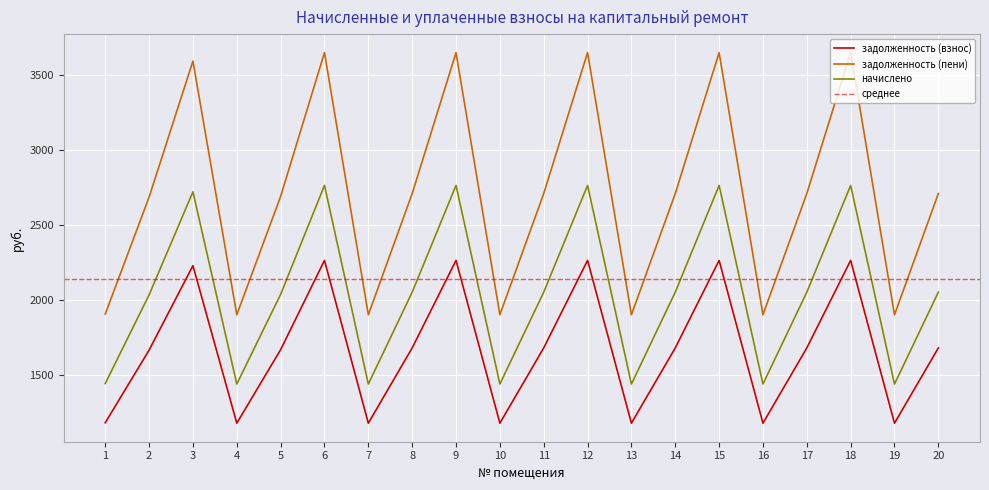

How many series are shown in this chart?

3